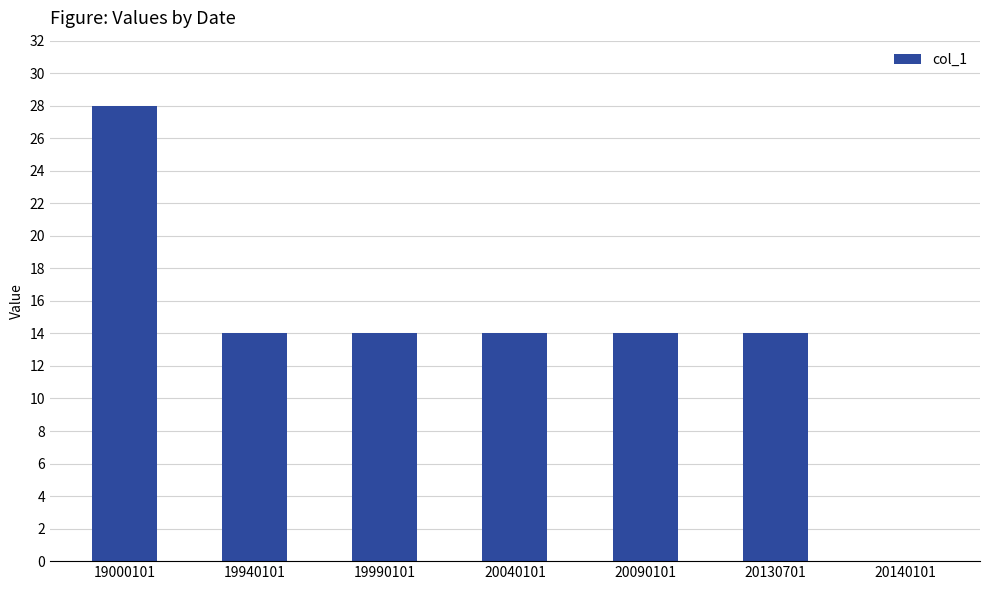

Are the bars grouped side by side (vs. stacked)?

No